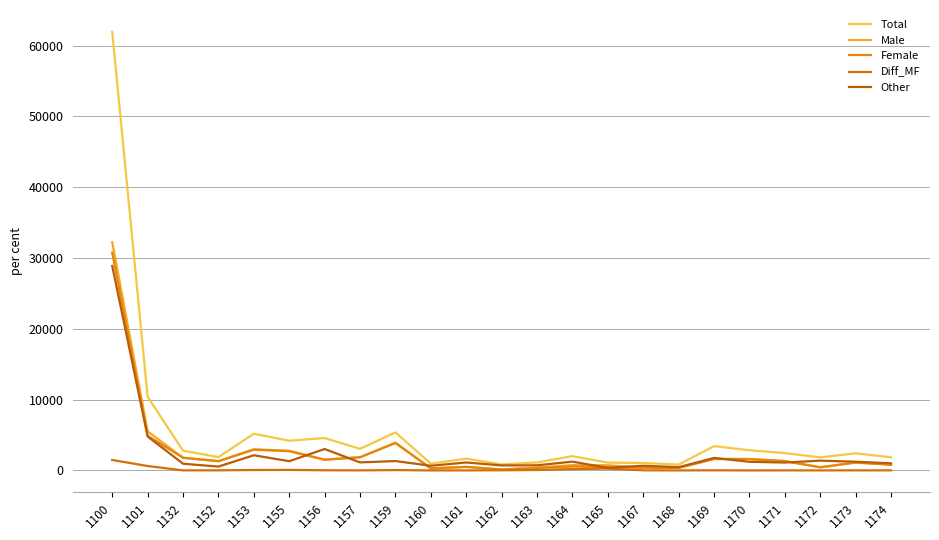

Reading left to right, extract all data points from this chart.

Total: 61946	10417	2784	1886	5187	4197	4580	3049	5371	960	1663	860	1127	2019	1102	1054	827	3434	2856	2445	1853	2417	1858
Male: 32247	5518	1798	1313	2986	2787	1529	1868	3922	286	506	150	399	753	735	386	363	1635	1609	1319	445	1122	818
Female: 30771	4894	1789	1299	2926	2712	1506	1860	3872	284	502	126	339	558	480	371	359	1616	1606	1310	442	1111	809
Diff_MF: 1476	624	9	14	60	75	23	8	50	2	4	24	60	195	255	15	4	19	3	9	3	11	9
Other: 28891	4796	948	545	2146	1305	3028	1136	1326	658	1123	708	725	1241	358	663	461	1766	1220	1115	1384	1232	1007